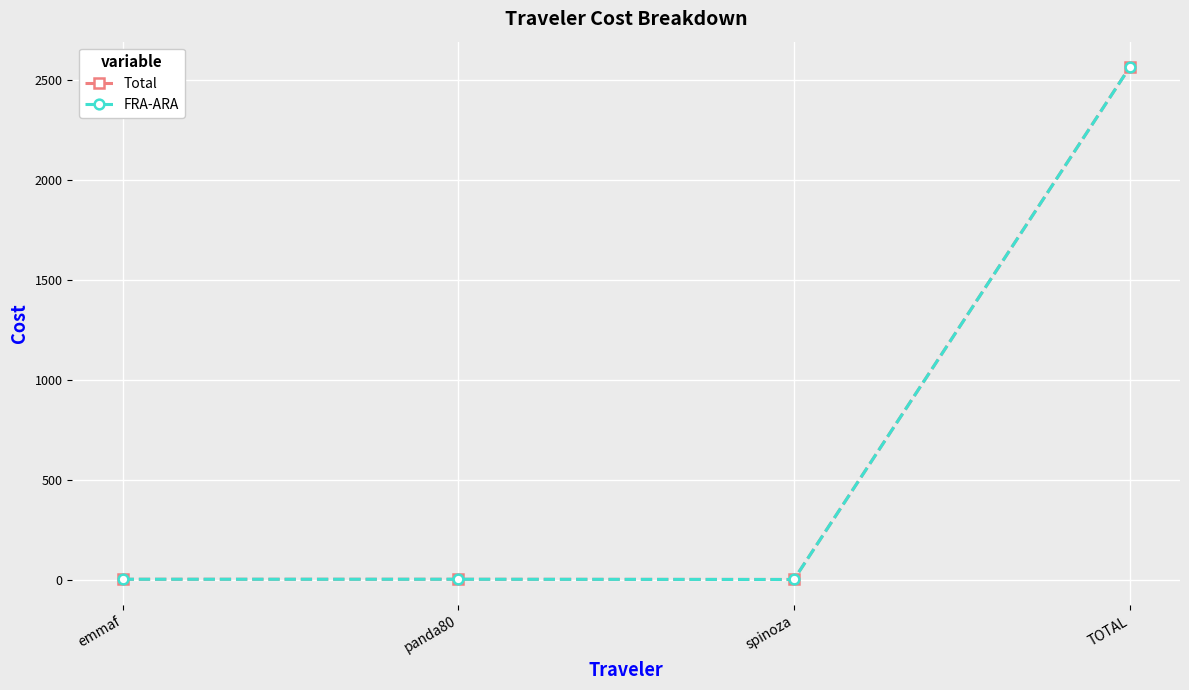

What is the label of the 3rd point from the right?

panda80